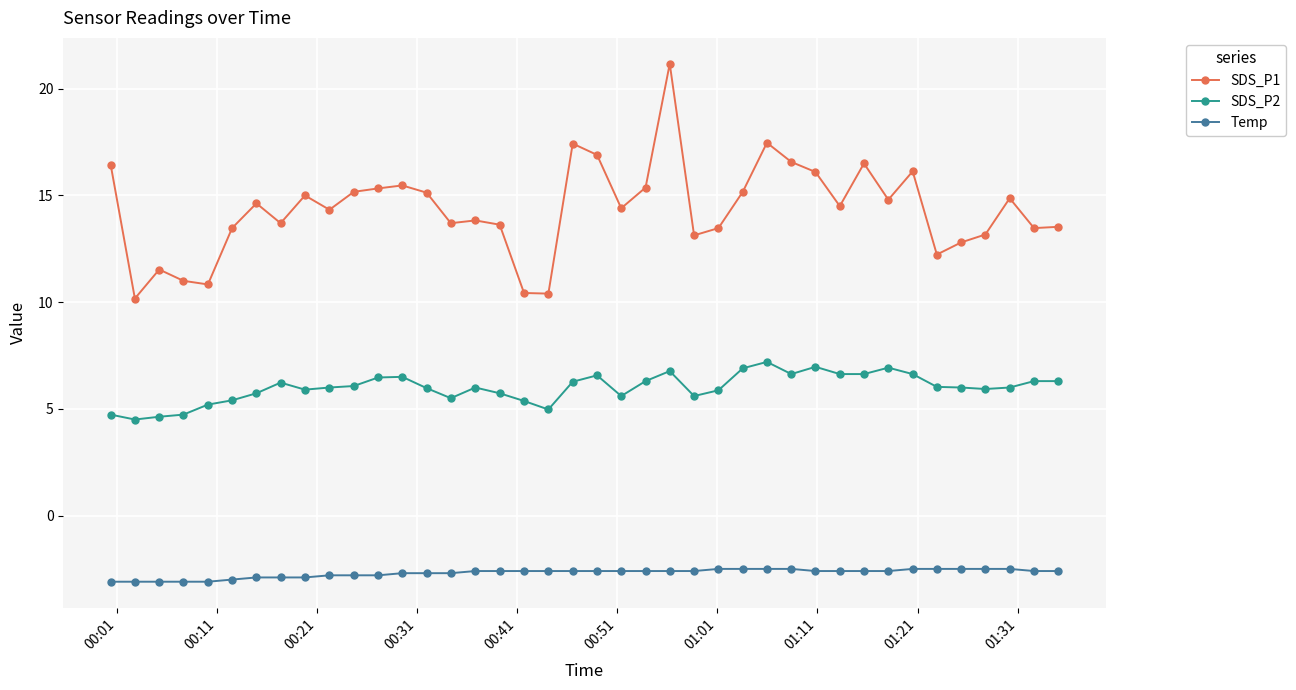

List the series in order of their peak value, lowest first.

Temp, SDS_P2, SDS_P1